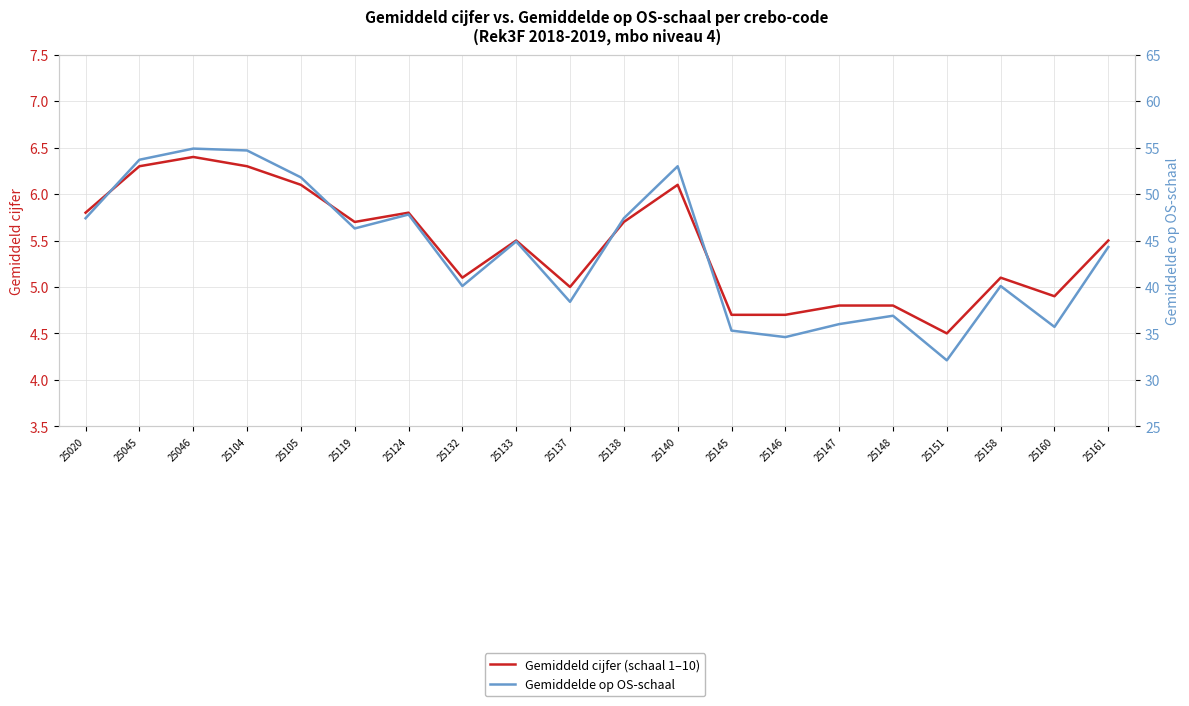

Does the chart have visible grid lines?

Yes